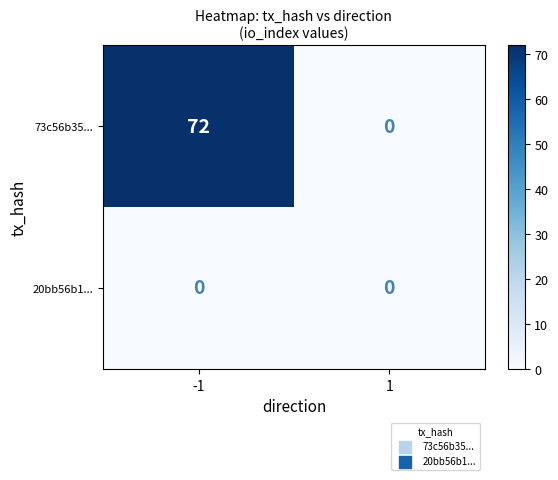

Which series changed the most between -1 and 1?

73c56b35...